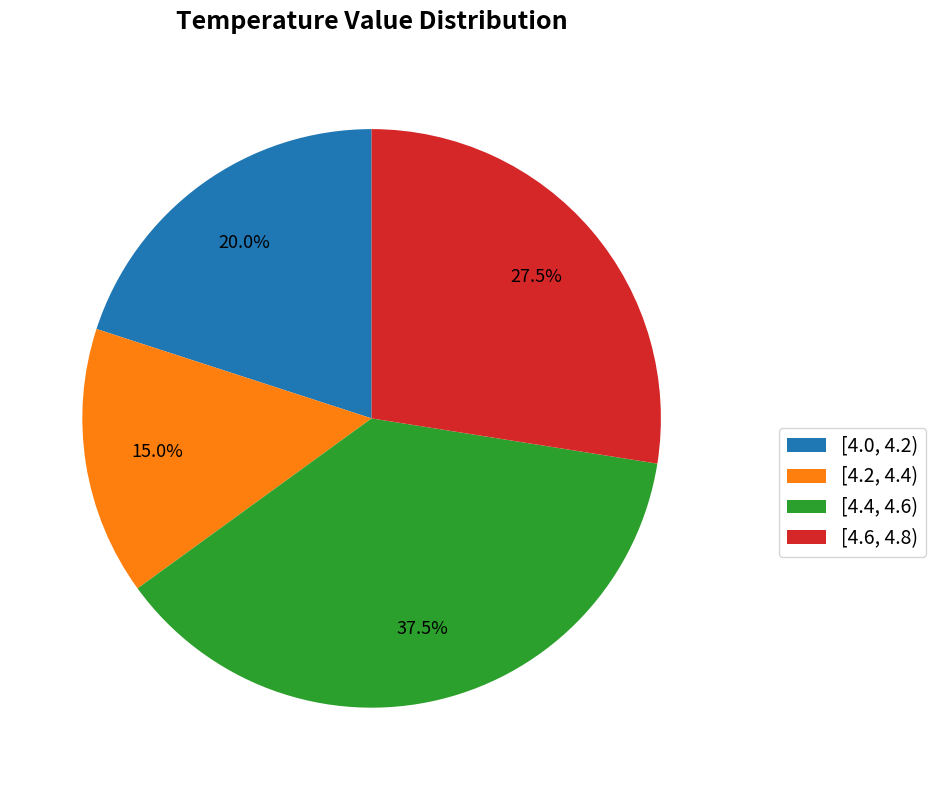

Rank the categories by value from highest to lowest.

[4.4, 4.6), [4.6, 4.8), [4.0, 4.2), [4.2, 4.4)